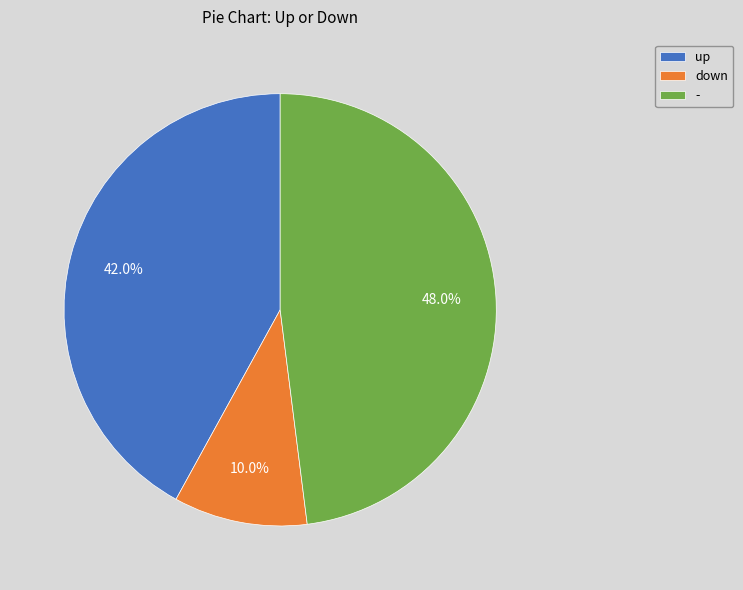

What is the total percentage of up and down?

52.0%